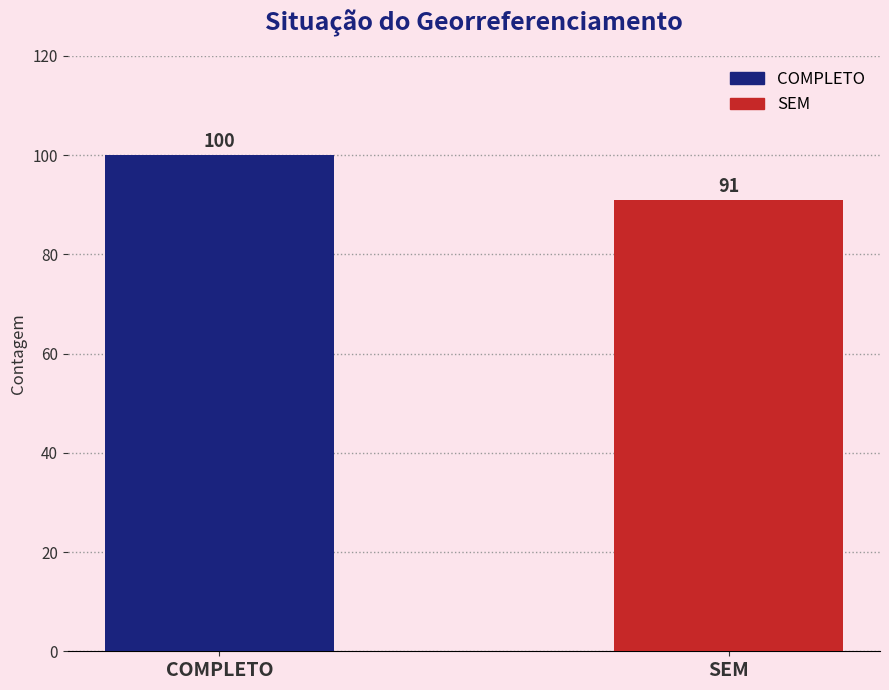

What is the average value?

96